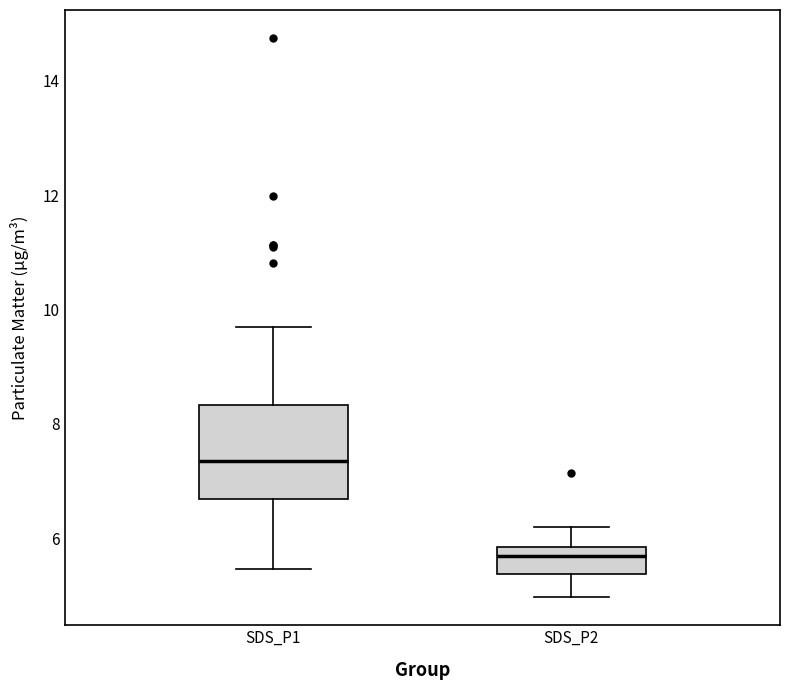

Reading left to right, read every box against the y-axis: the position of its median line, the range the box covers, and the ends of its whiskers. The values are not printed on the chart, so give them approximately, as read against the axis.

SDS_P1: median 7.4, box 6.6 to 8.4, whiskers 5.4 to 9.8
SDS_P2: median 5.8 (just below the box's upper edge), box 5.4 to 5.8, whiskers 5.0 to 6.2